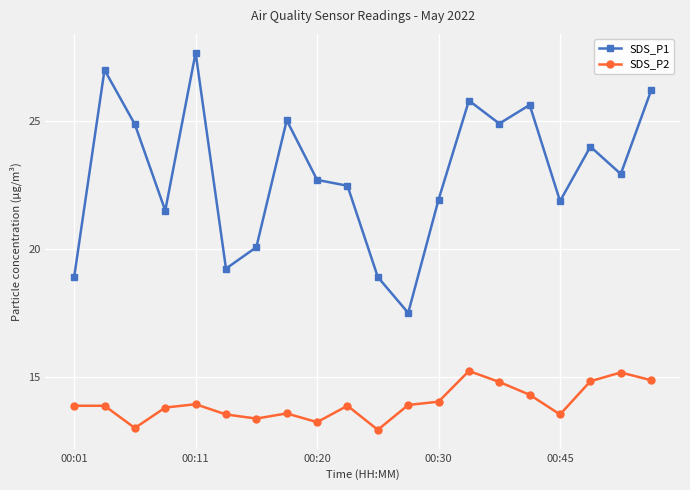

What is the difference between the maximum and minimum values in the SDS_P2 series?

2.3